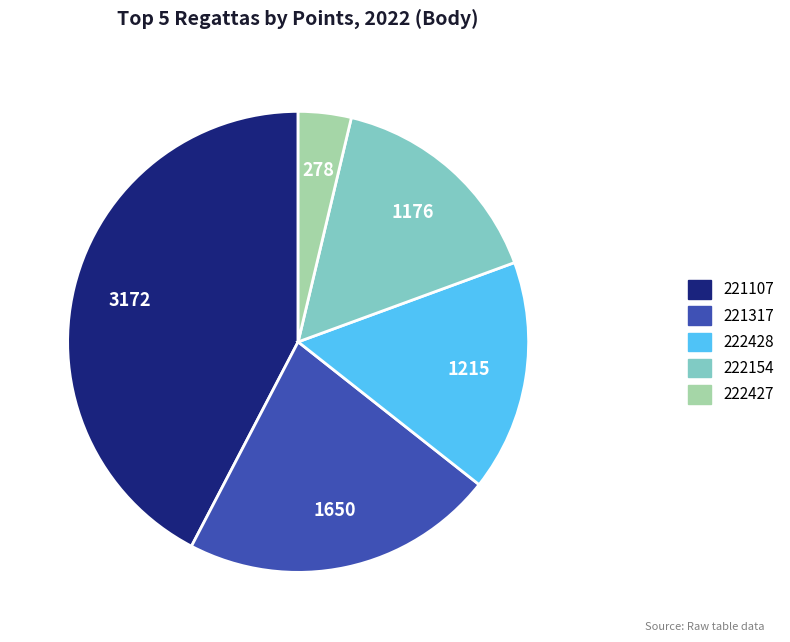

Does 221107 represent more than half of the total?

No